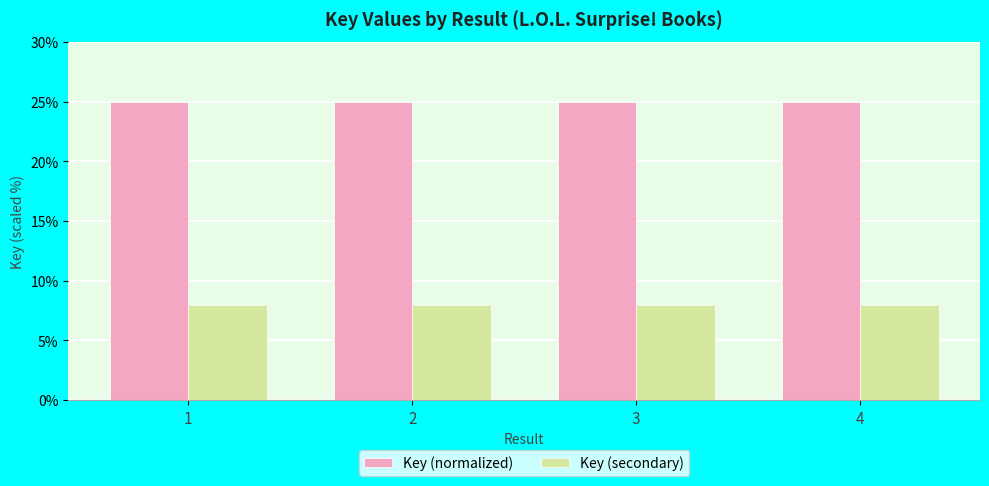

Which series has the largest total across all categories?

Key (normalized)